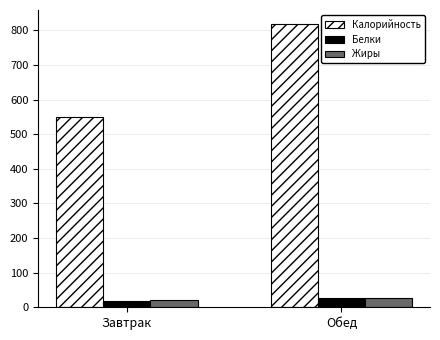

What is the average value of the Жиры series?

24.2